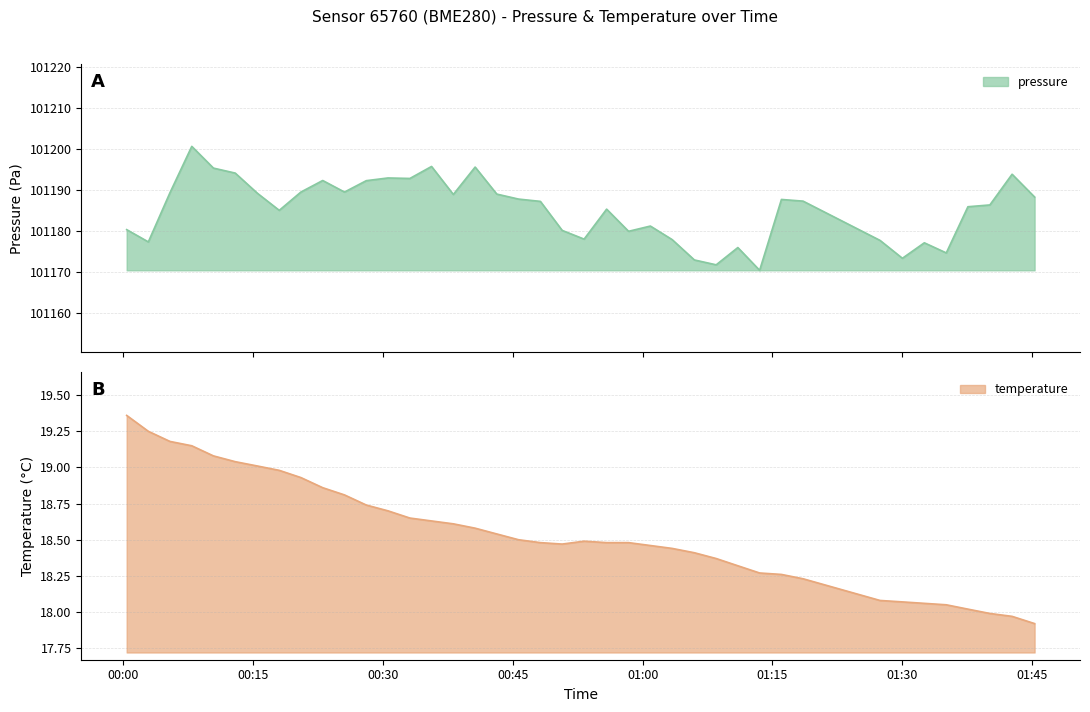

How many values in the temperature series are below 18?

3